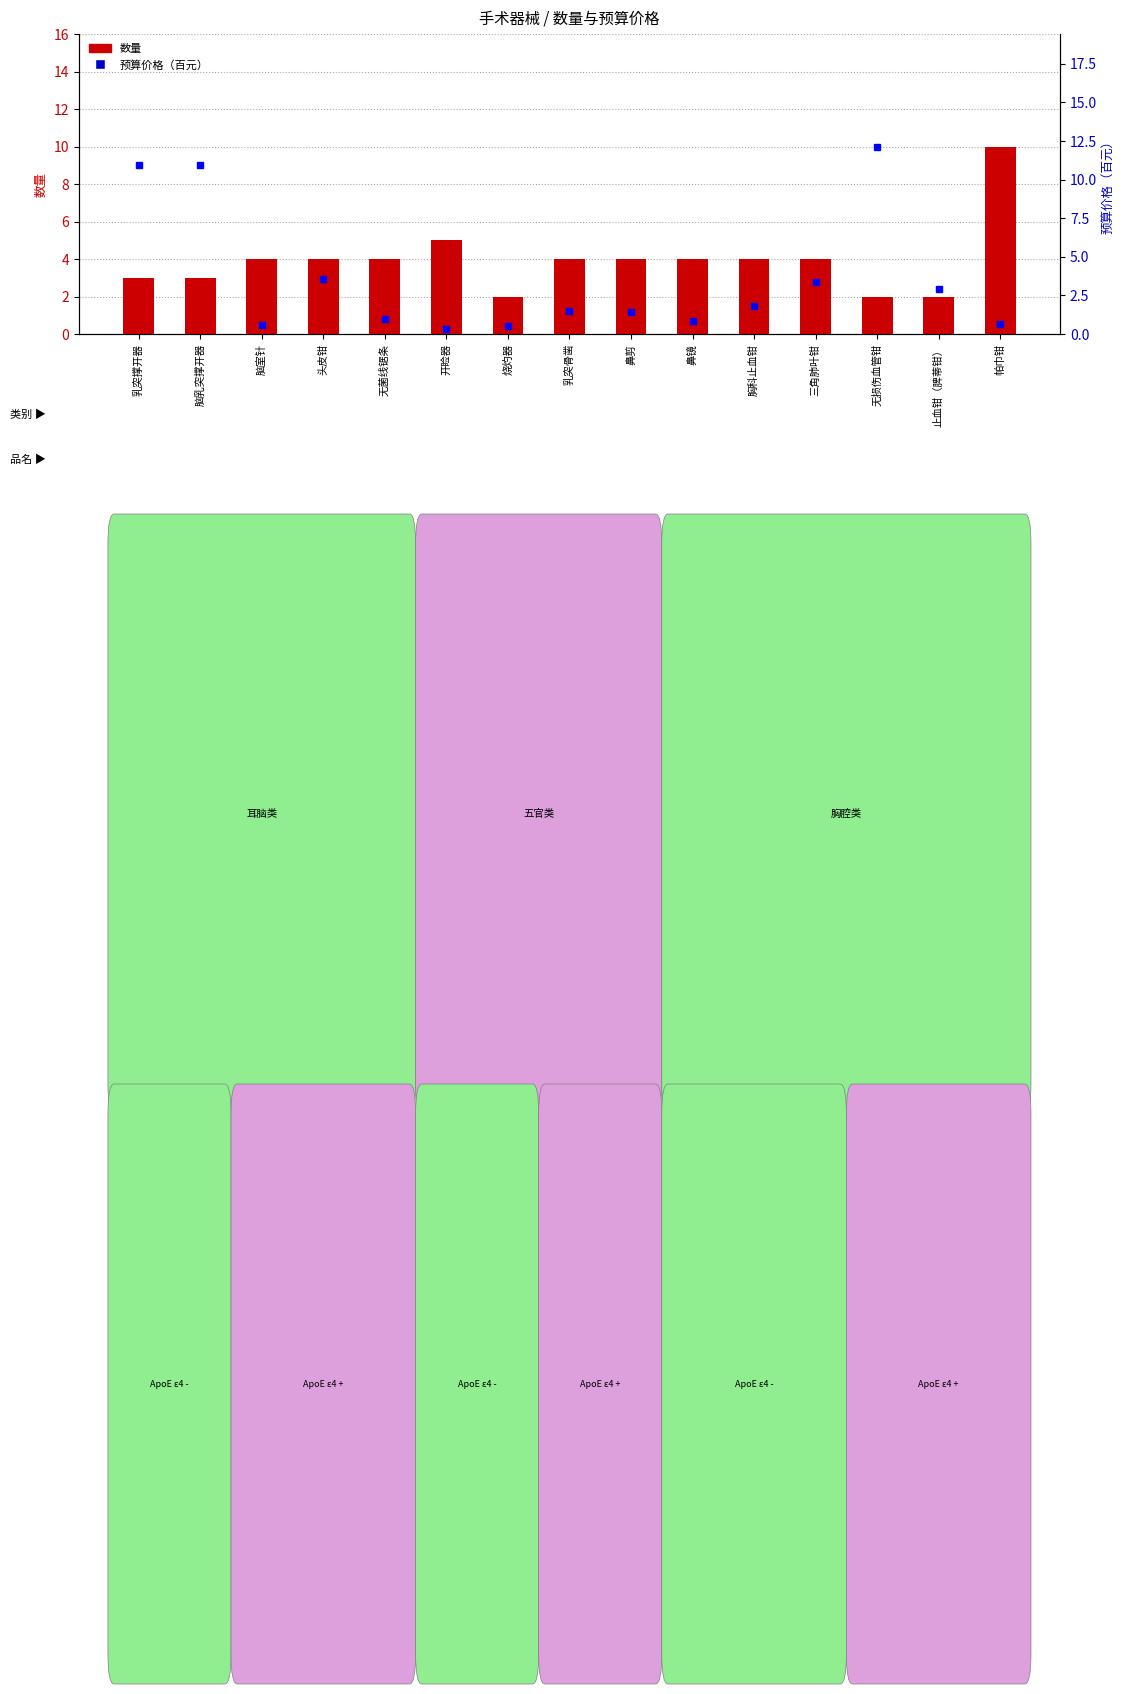

At which label is 预算价格（百元） closest to 6?

头皮钳